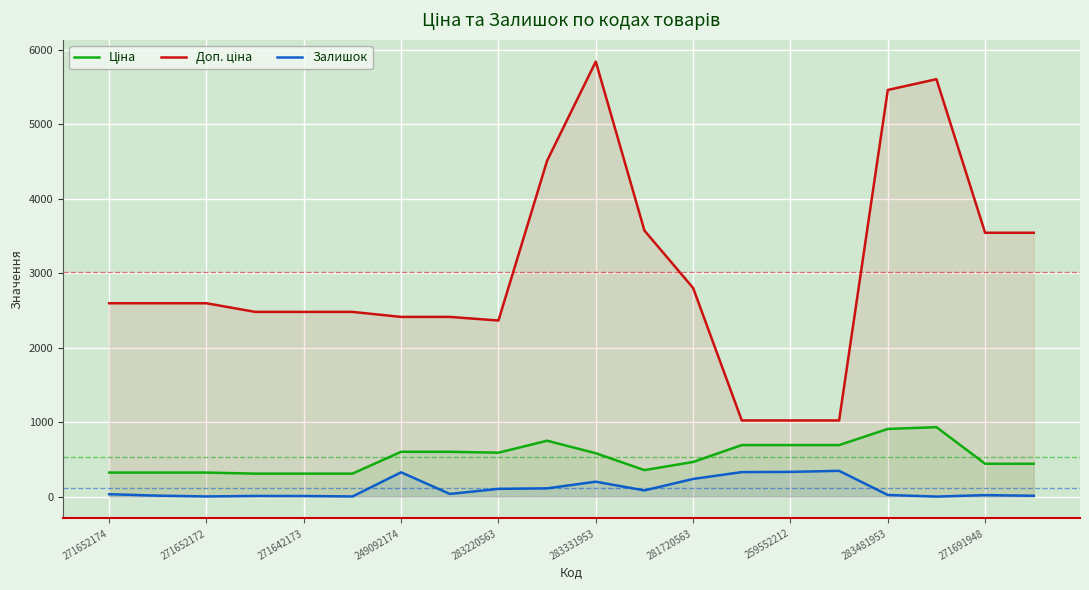

What is the sum of all Доп. ціна values?

60406.5